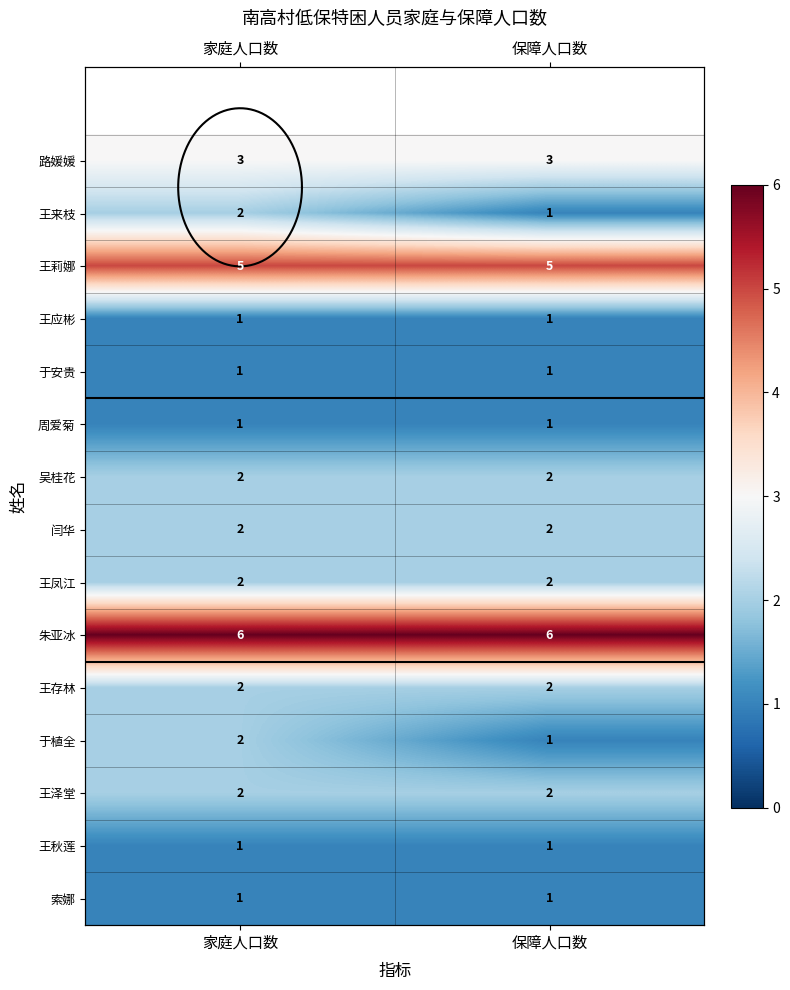

True or false: 王泽堂 has a value of 3 at 家庭人口数.

False